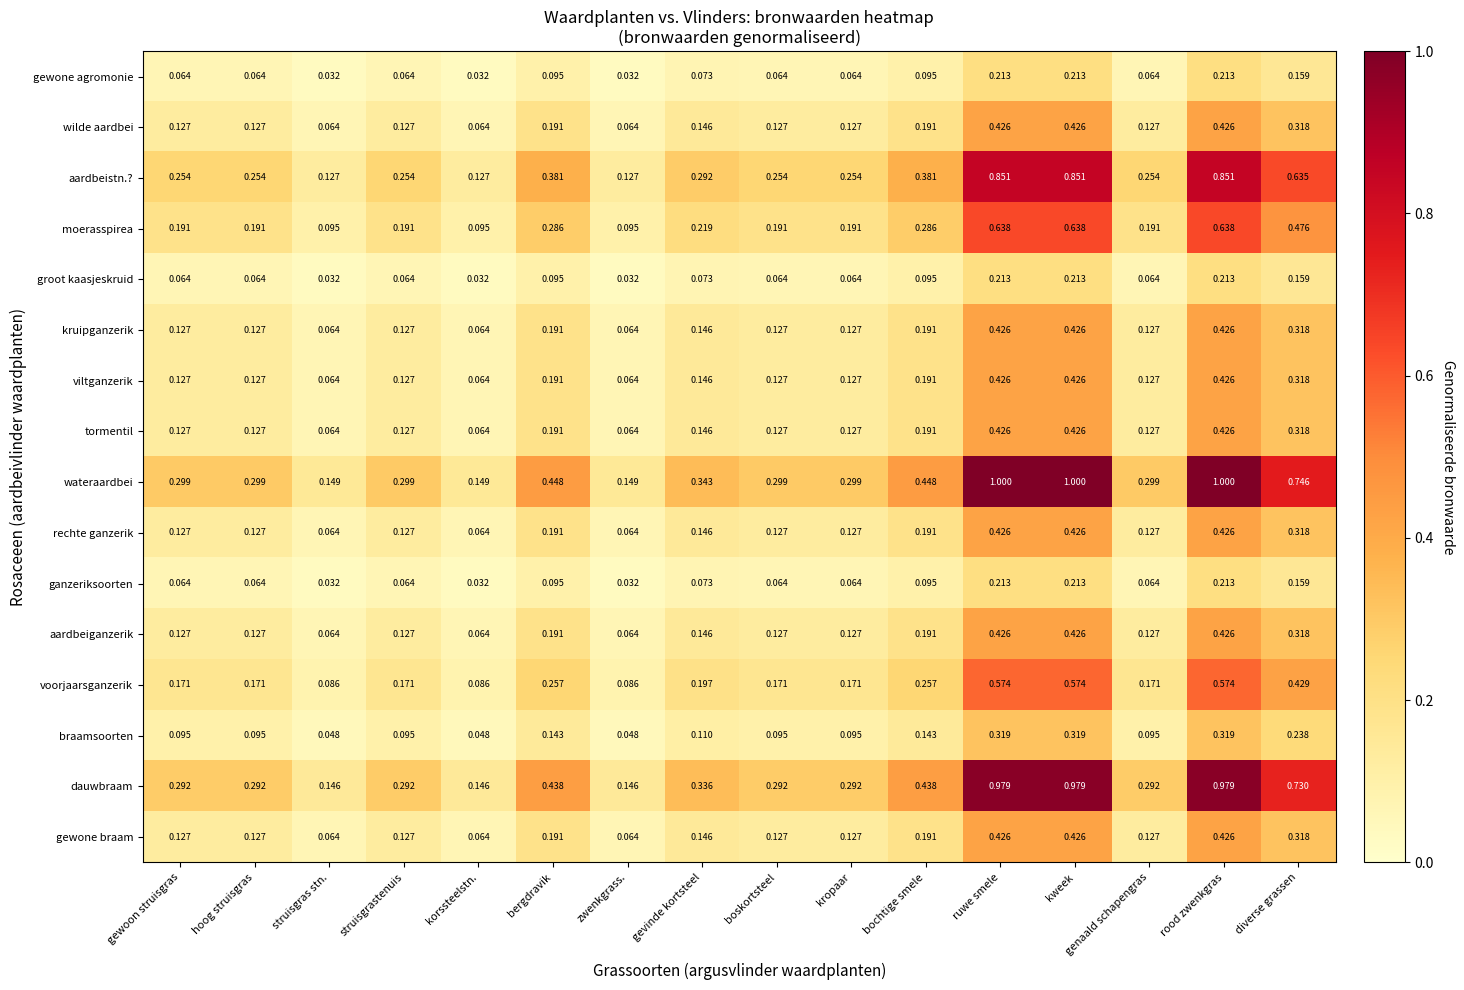

Is the value of kruipganzerik at gewoon struisgras greater than the value of ganzeriksoorten at struisgras stn.?

Yes